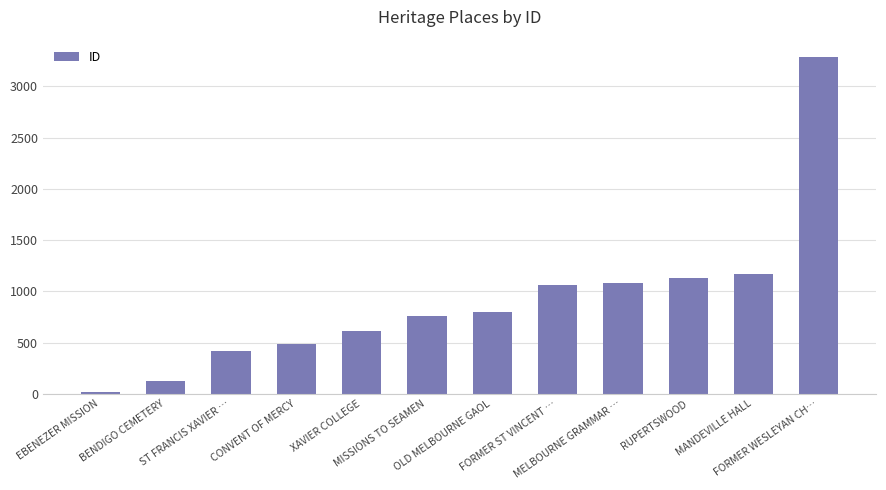

How many bars are there in total?

12